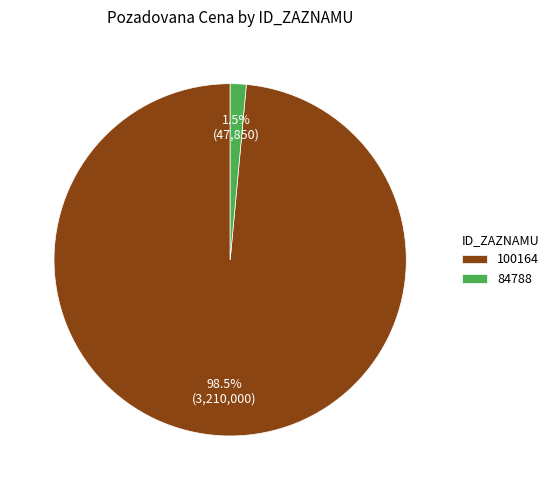

True or false: 100164 accounts for 89% of the total.

False